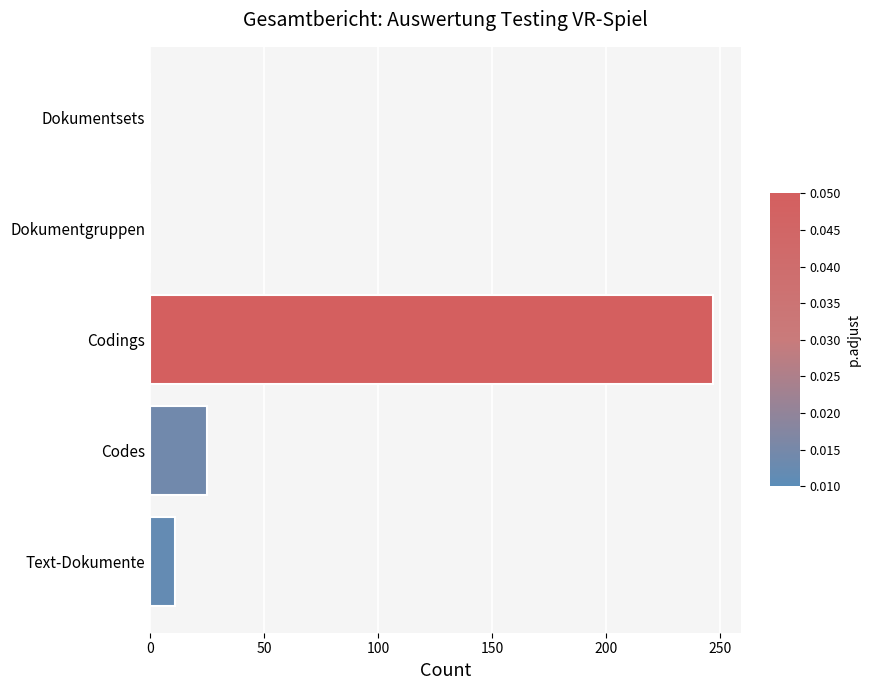

Which has a higher value, Dokumentsets or Text-Dokumente?

Text-Dokumente